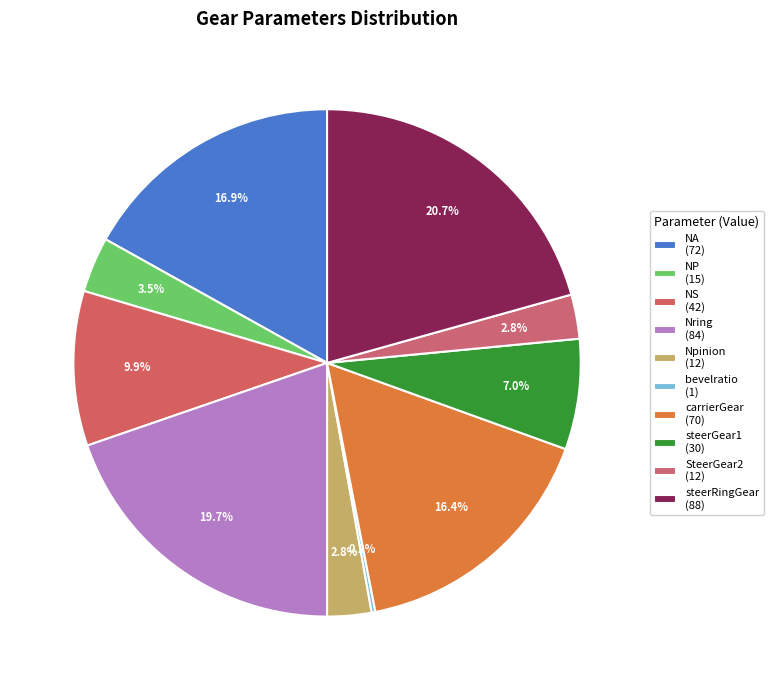

To the nearest percent, what is the combined percentage of bevelratio and steerGear1?

7%